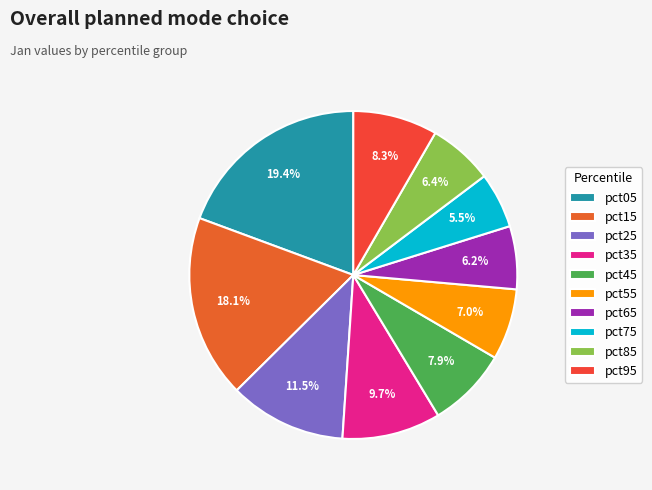

Rank the categories by value from highest to lowest.

pct05, pct15, pct25, pct35, pct95, pct45, pct55, pct85, pct65, pct75